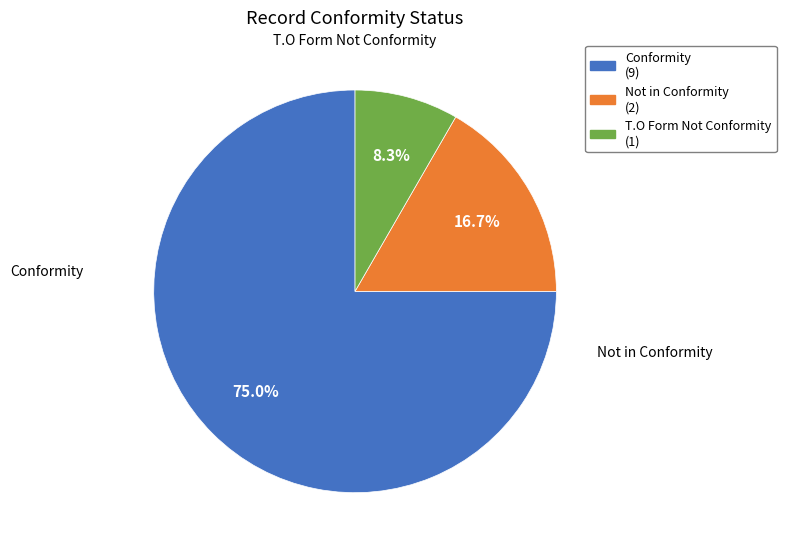

To the nearest percent, what is the difference between the largest and smallest slice percentages?

67%